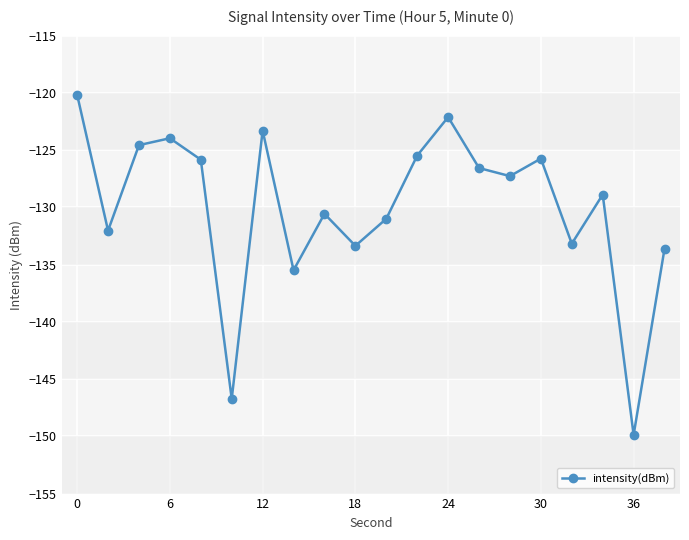

What is the smallest value displayed?

-149.9